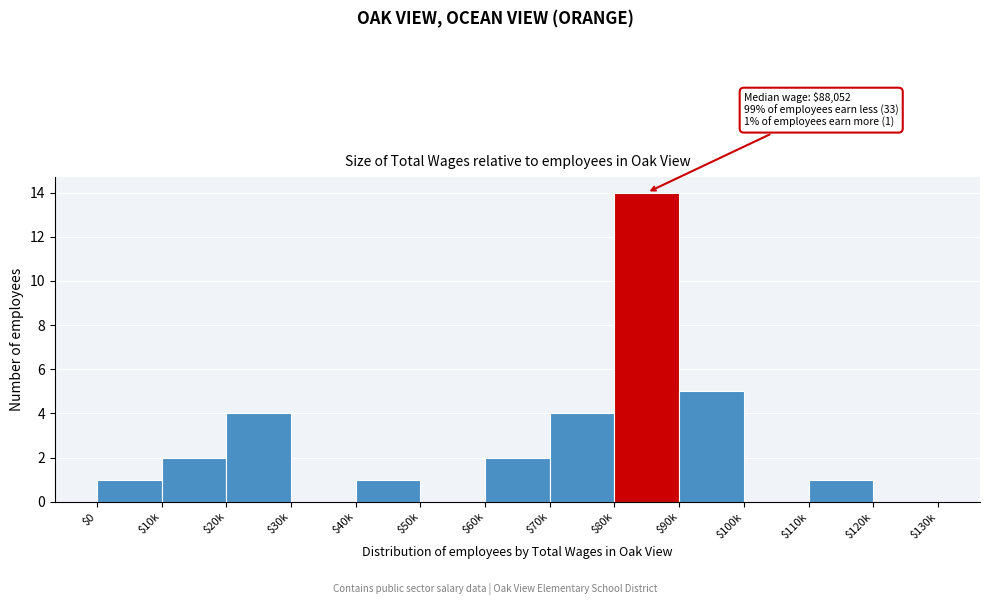

What is the greatest value displayed?

14